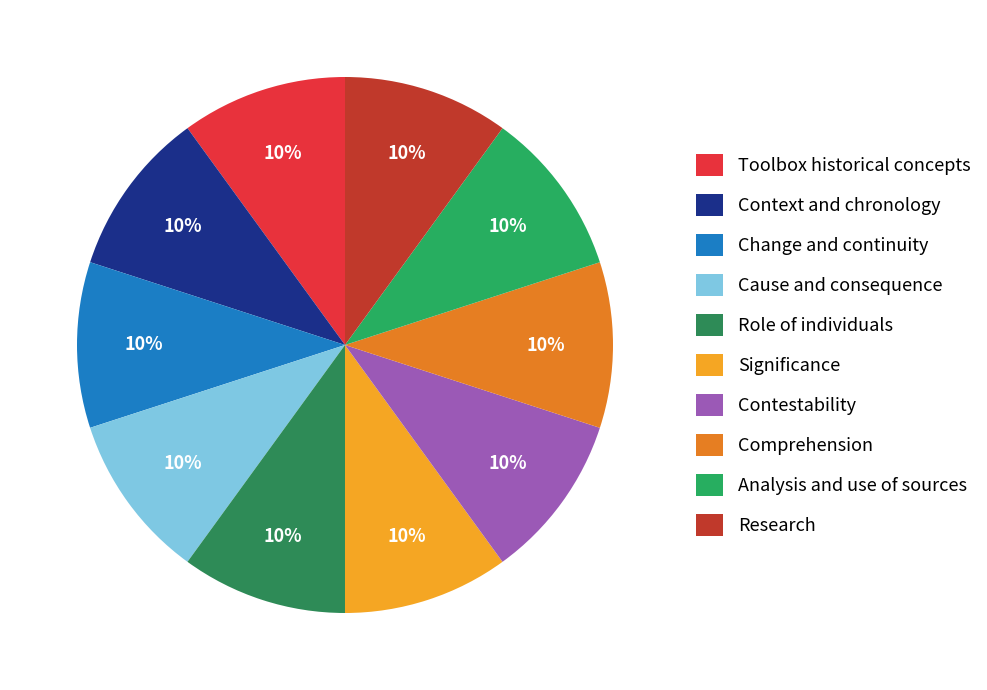

Count the number of slices in the pie.

10